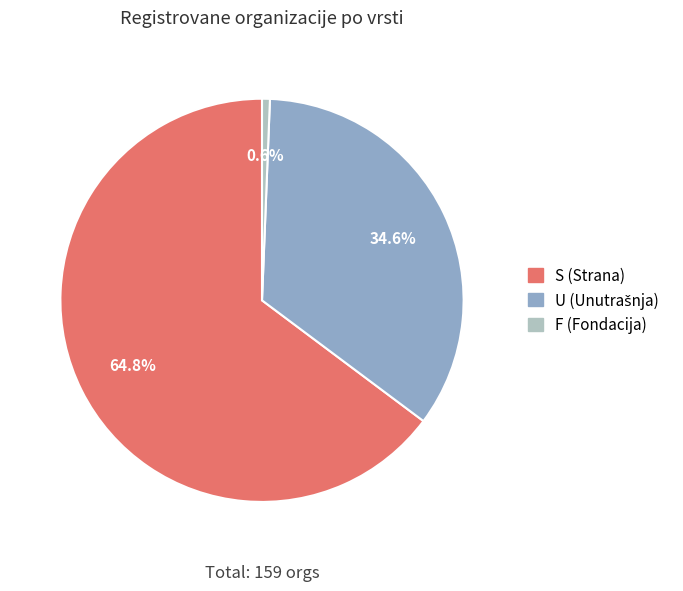

The U slice represents 47% of the pie. True or false?

False